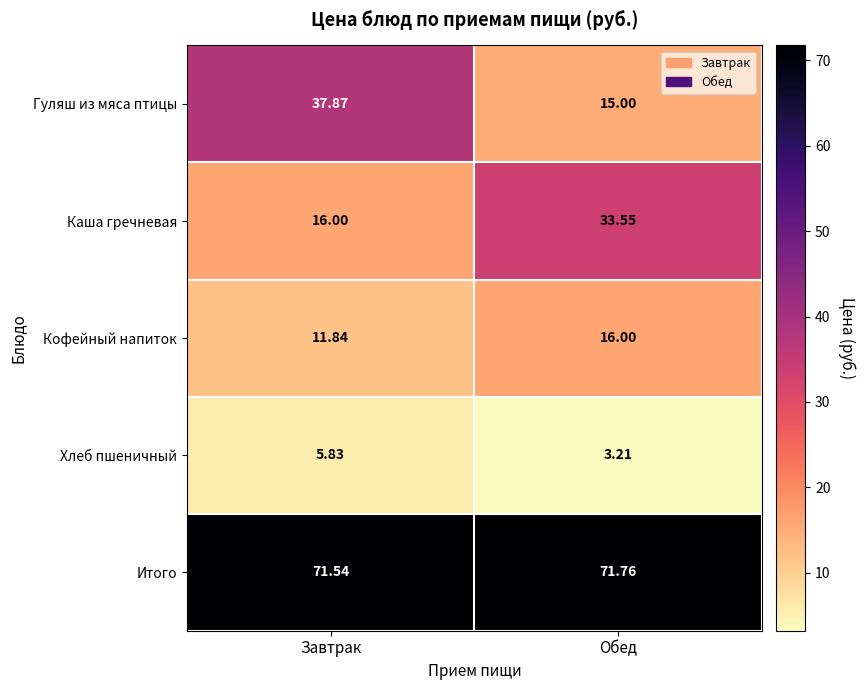

Between Завтрак and Обед, which series saw the biggest shift?

Гуляш из мяса птицы